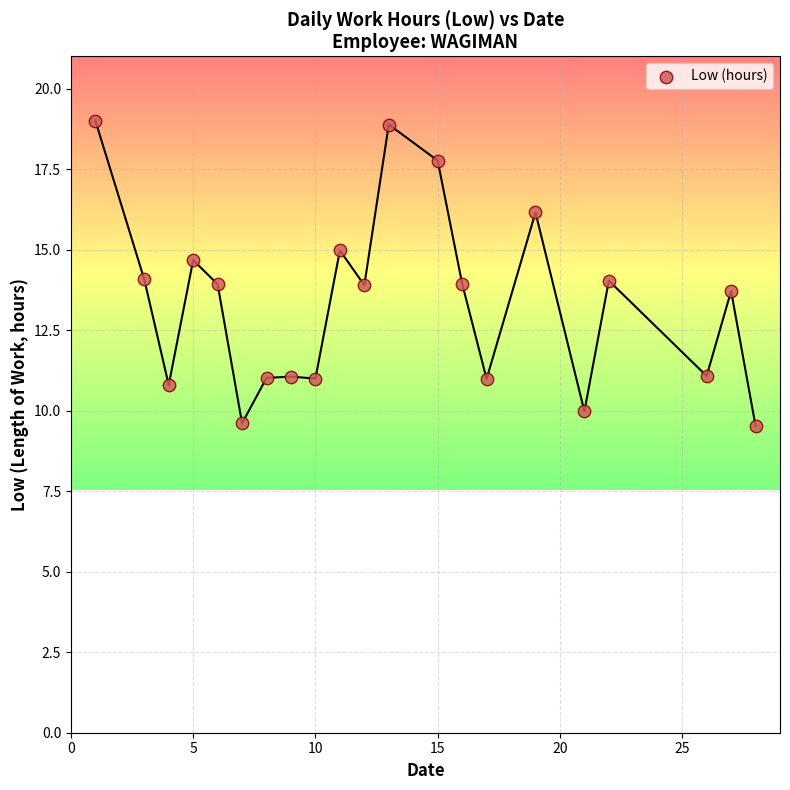

What is the range of X values (max minus min)?

27.0